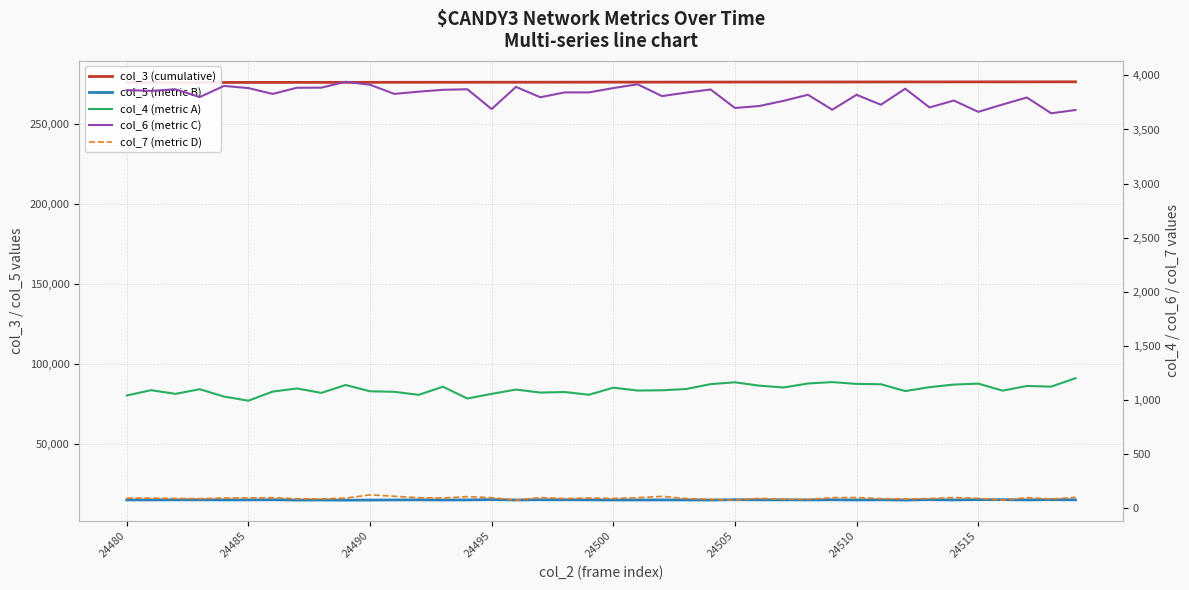

What is the difference between the col_6 (metric C) values at 8 and 30?

66